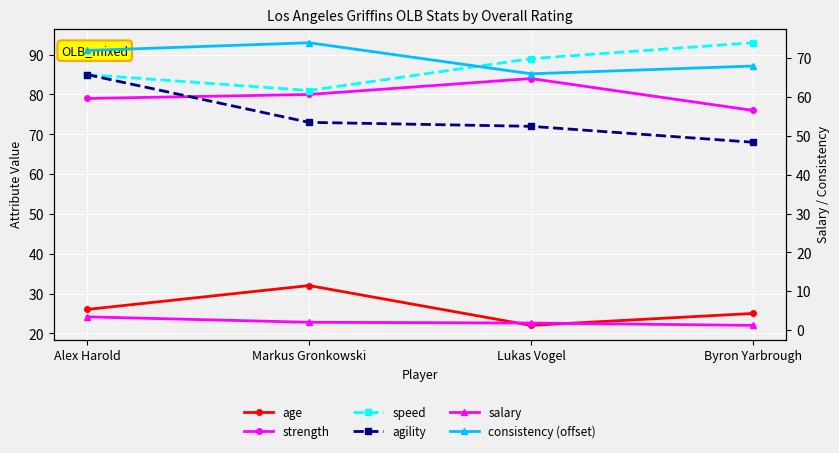

What is the total value across all series at Lukas Vogel?

334.8